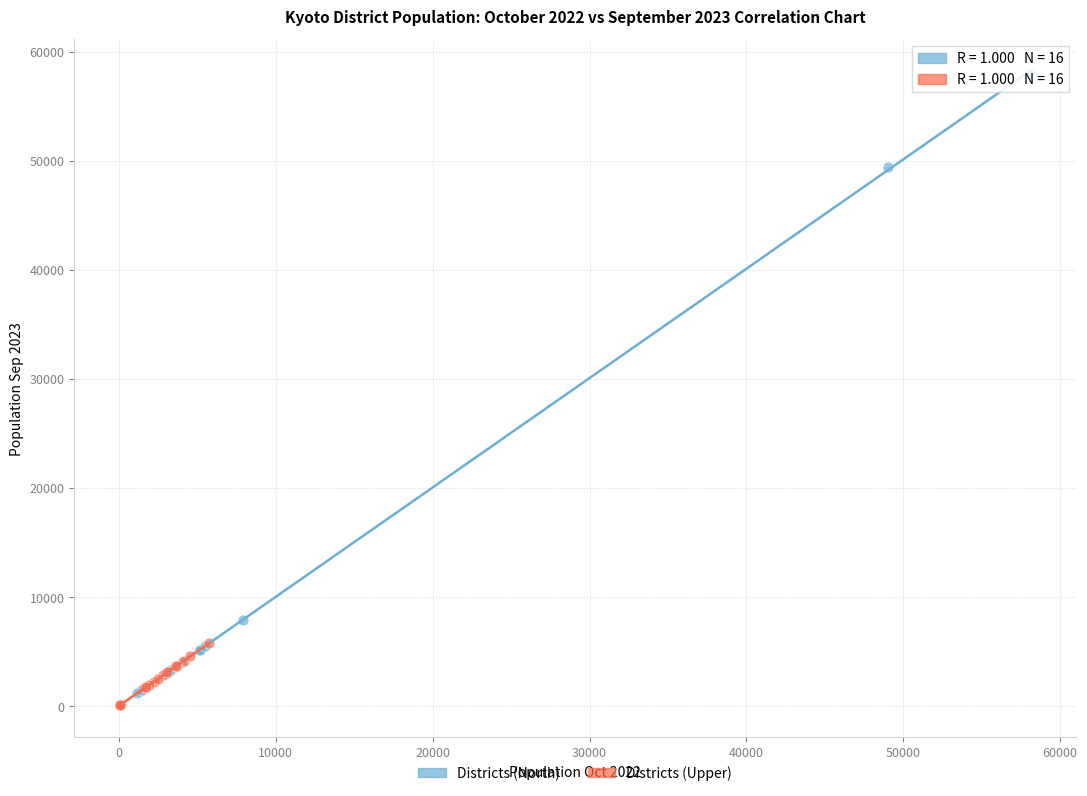

Which series contains the highest Y value?

Districts (North)